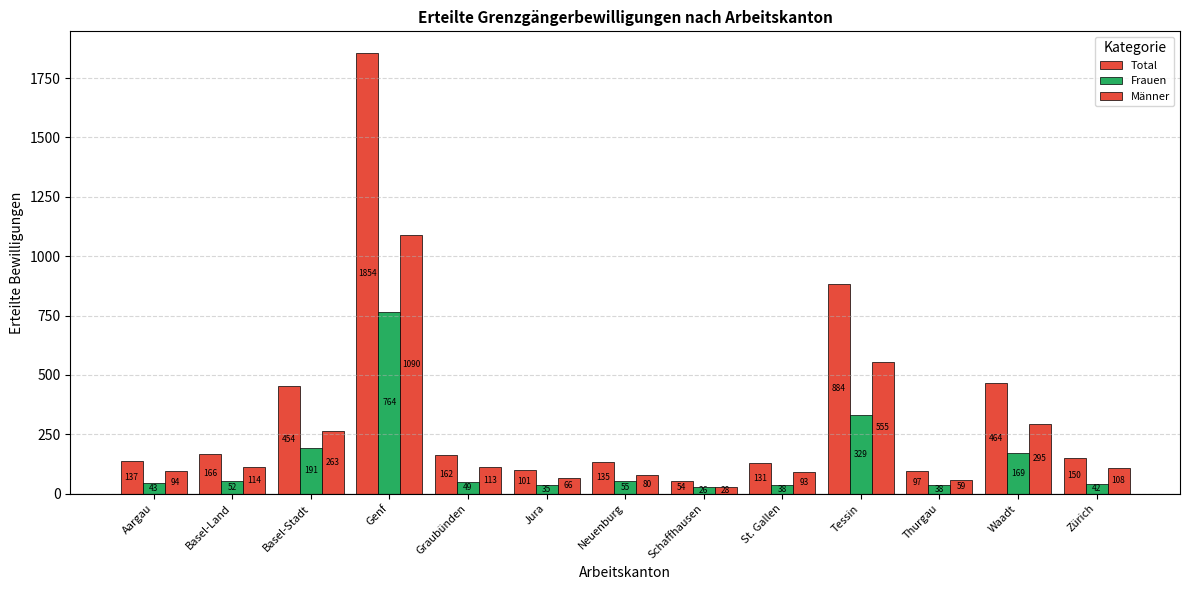

Rank the series at Thurgau from lowest to highest value.

Frauen, Männer, Total